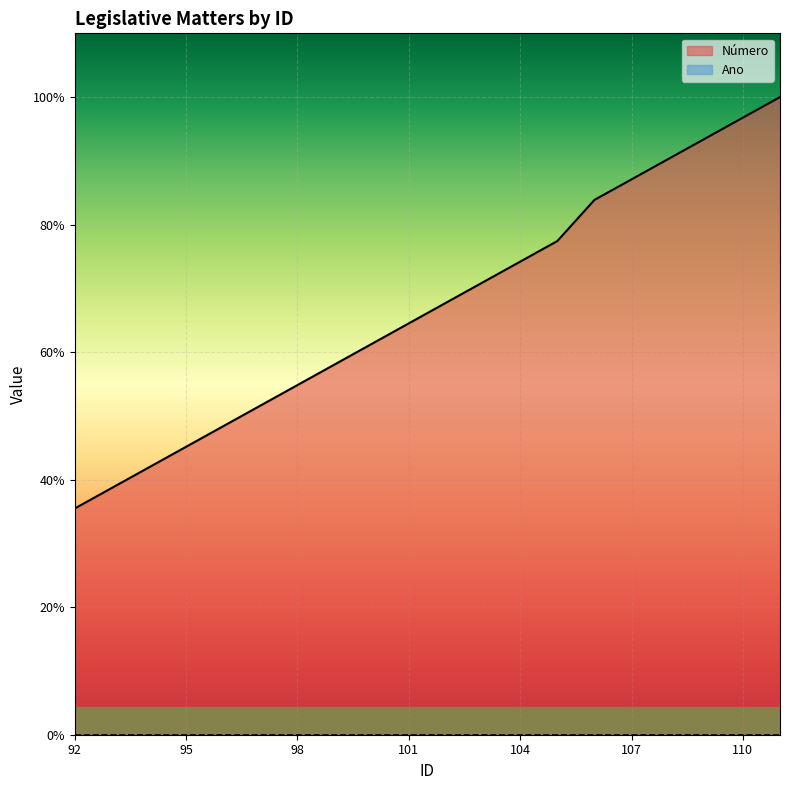

True or false: there are more than 1 points higher than both neighbors.

False